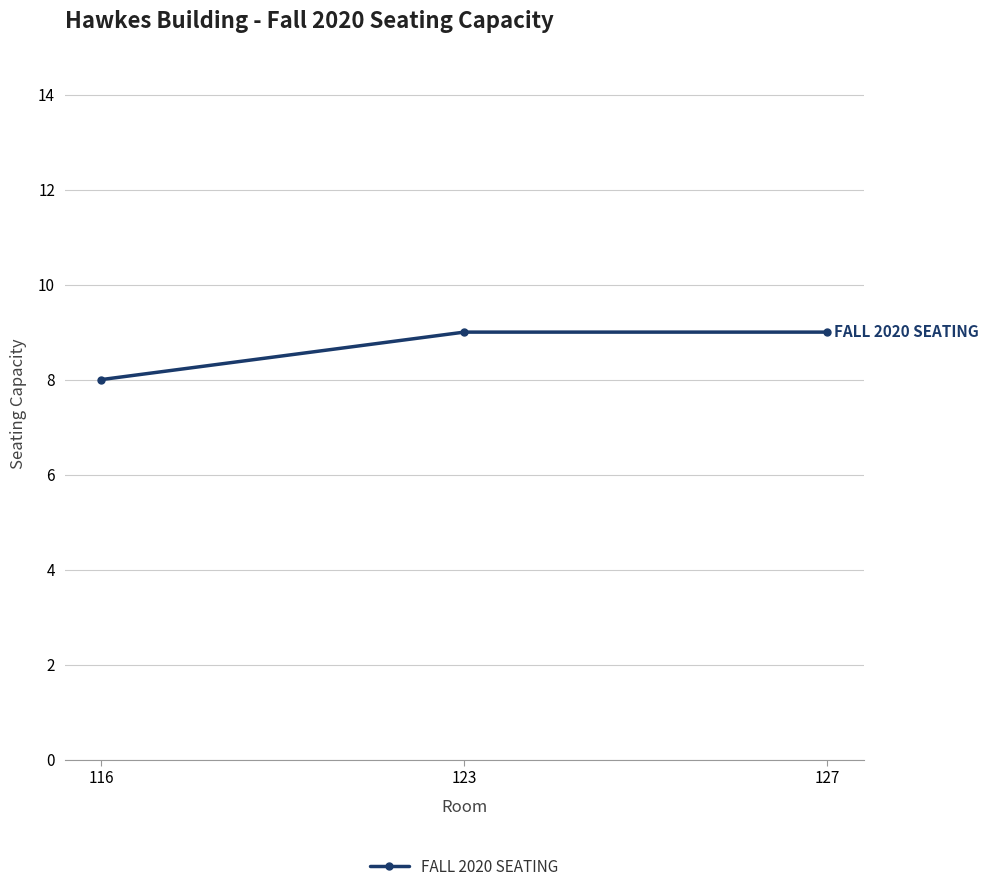

What is the change in value from 116 to 127?

+1